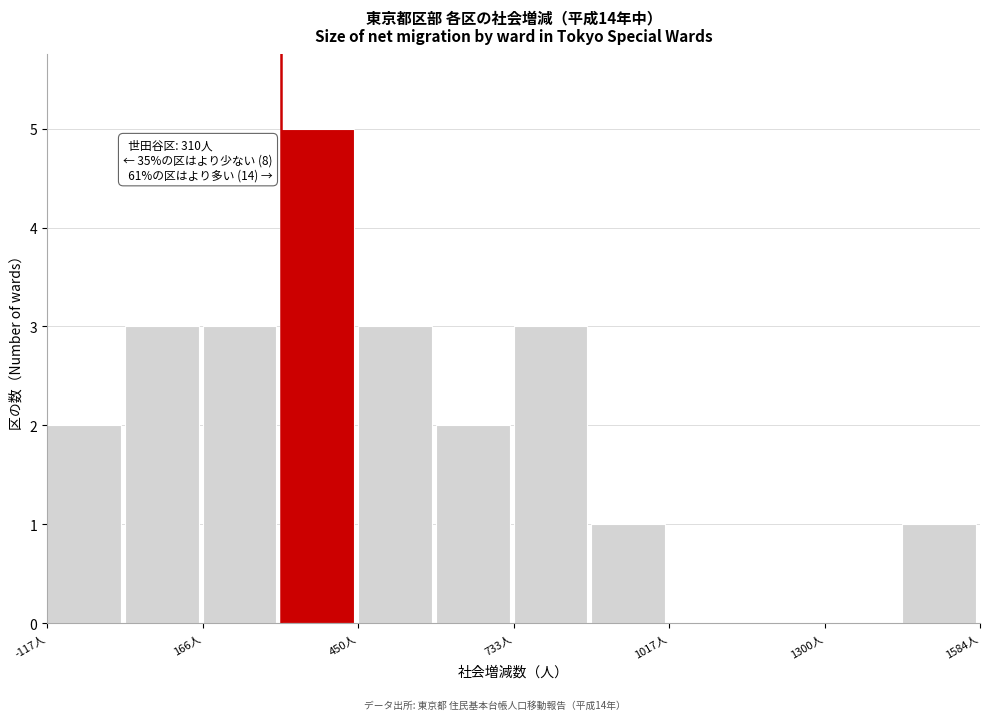

Read against the x-axis, roughly where is the centre of the tallest bar?

400